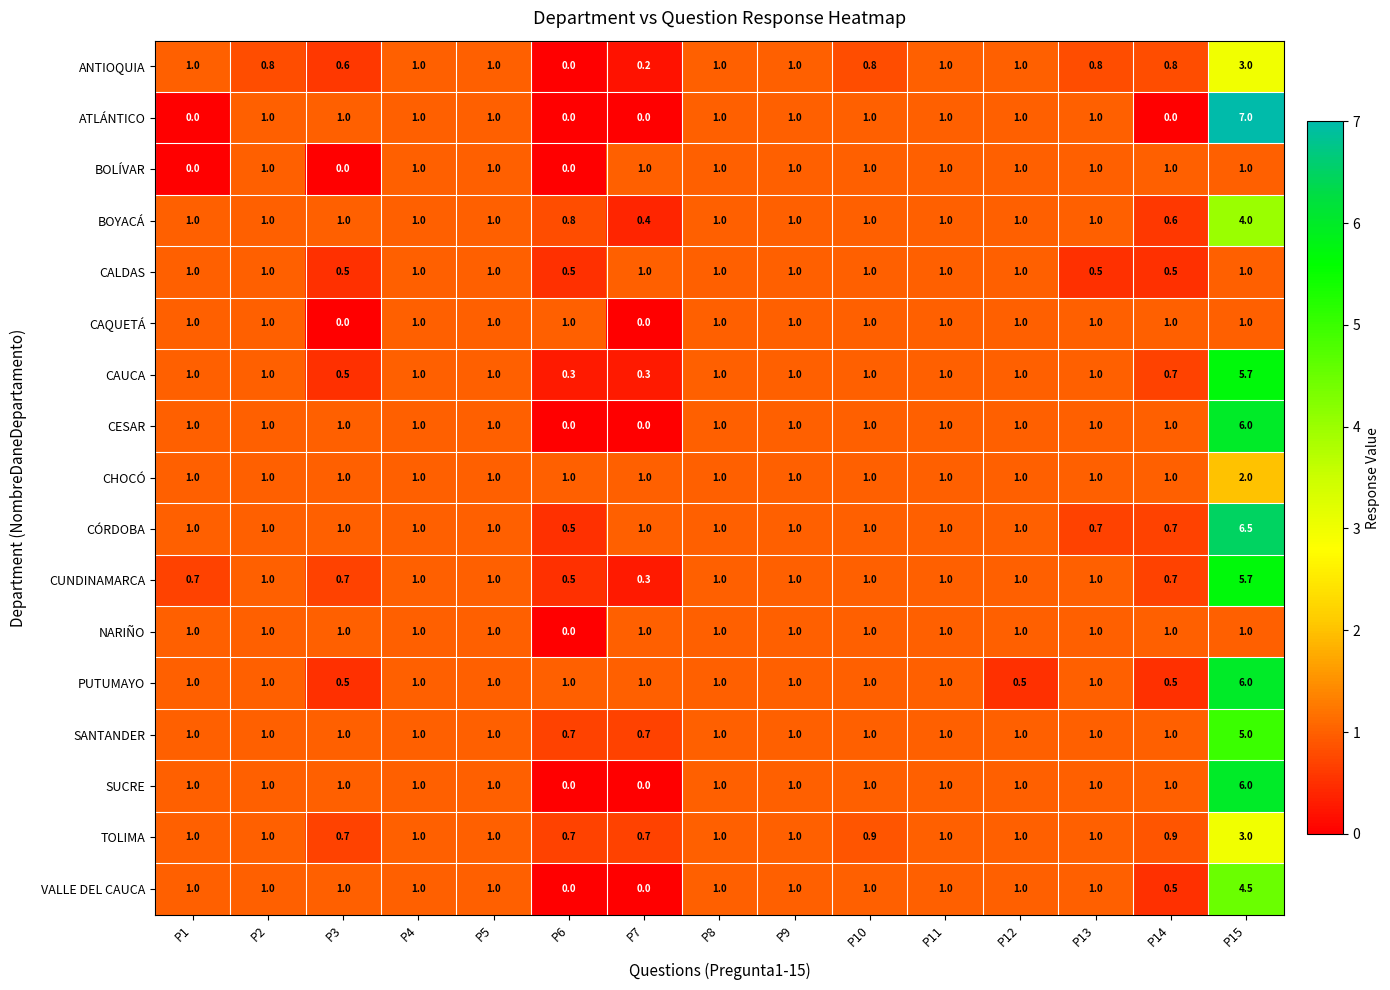

Which series has the widest spread of values?

ATLÁNTICO